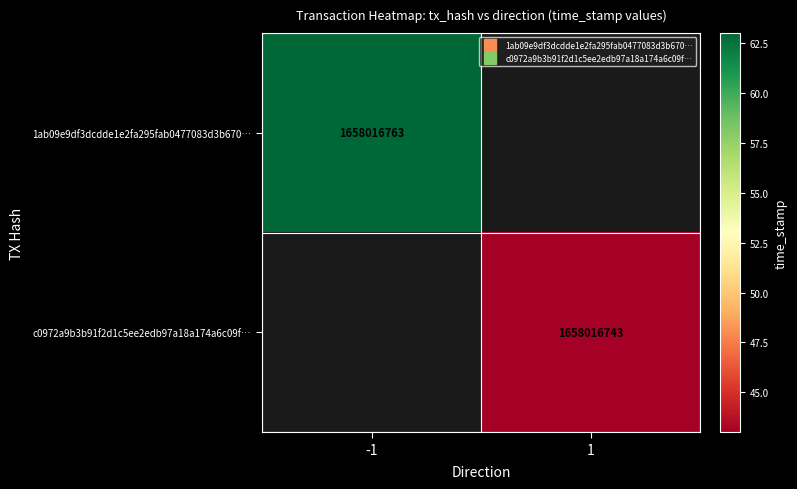

Reading right to left, list all the values displayed in this chart.

1ab09e9df3dcdde1e2fa295fab0477083d3b670: 1658016763	-1
c0972a9b3b91f2d1c5ee2edb97a18a174a6c09f: 1658016743	1